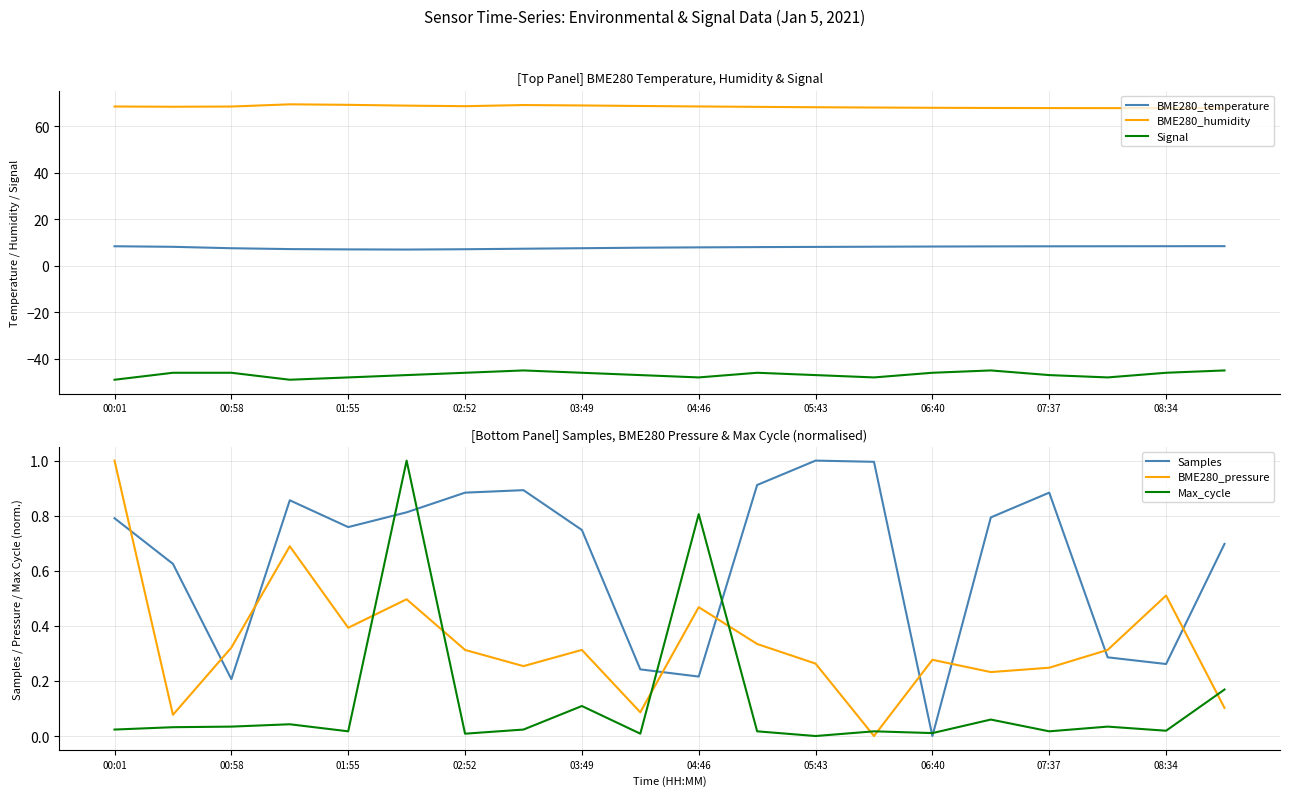

Is this an area chart (filled region under the line)?

No